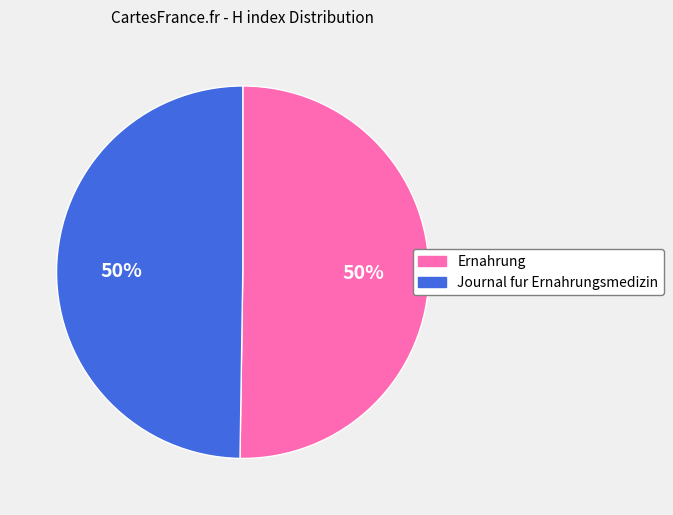

To the nearest percent, what portion does Ernahrung represent?

50%